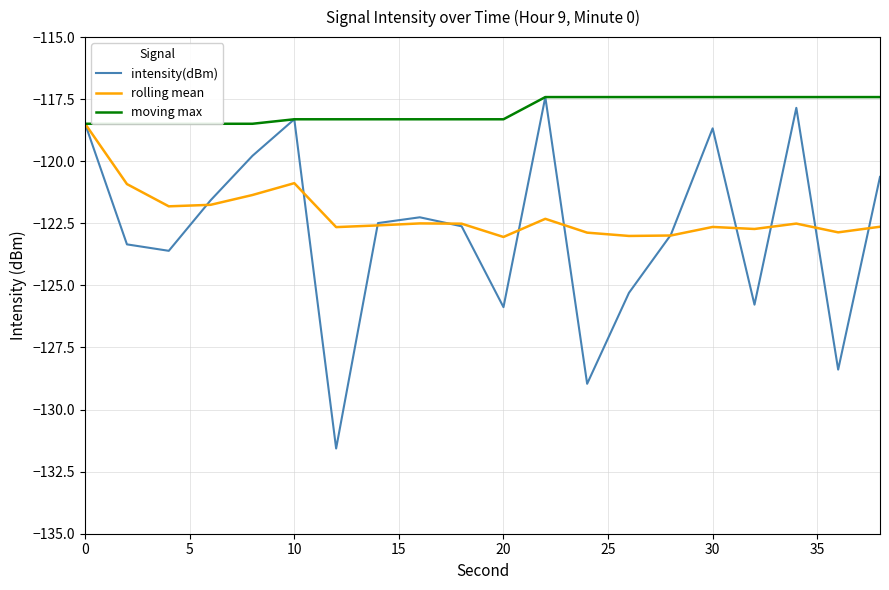

The rolling mean series shows -29.2 at 0. True or false?

False